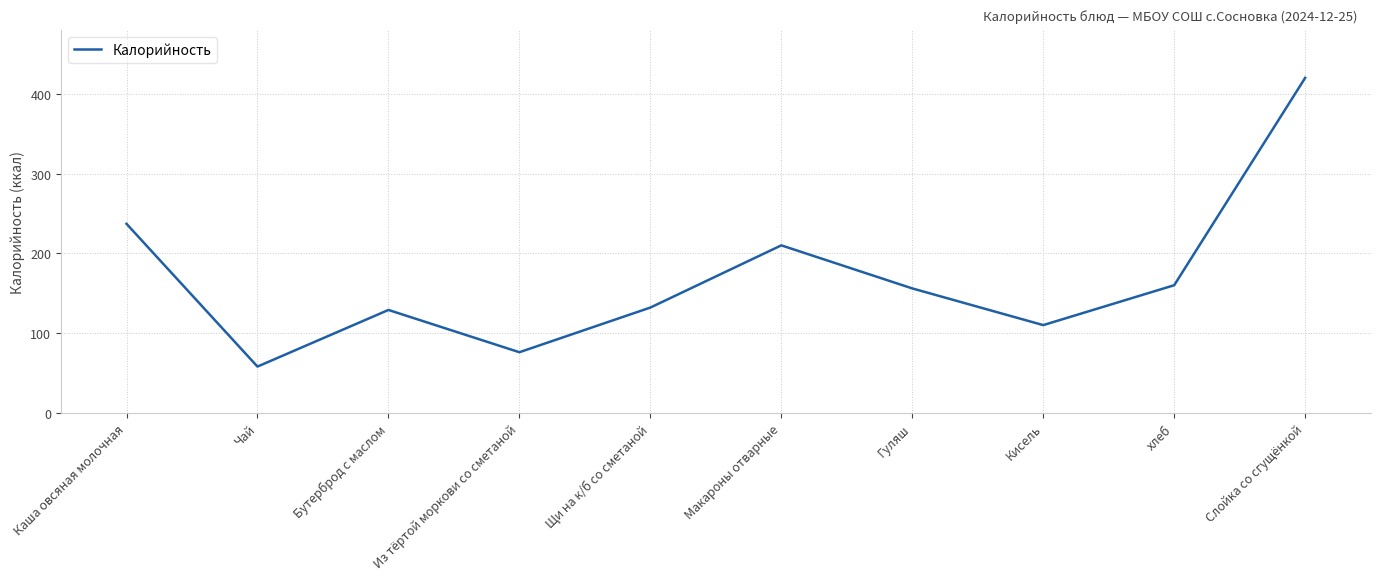

At which category does the chart reach its minimum across all series?

Чай